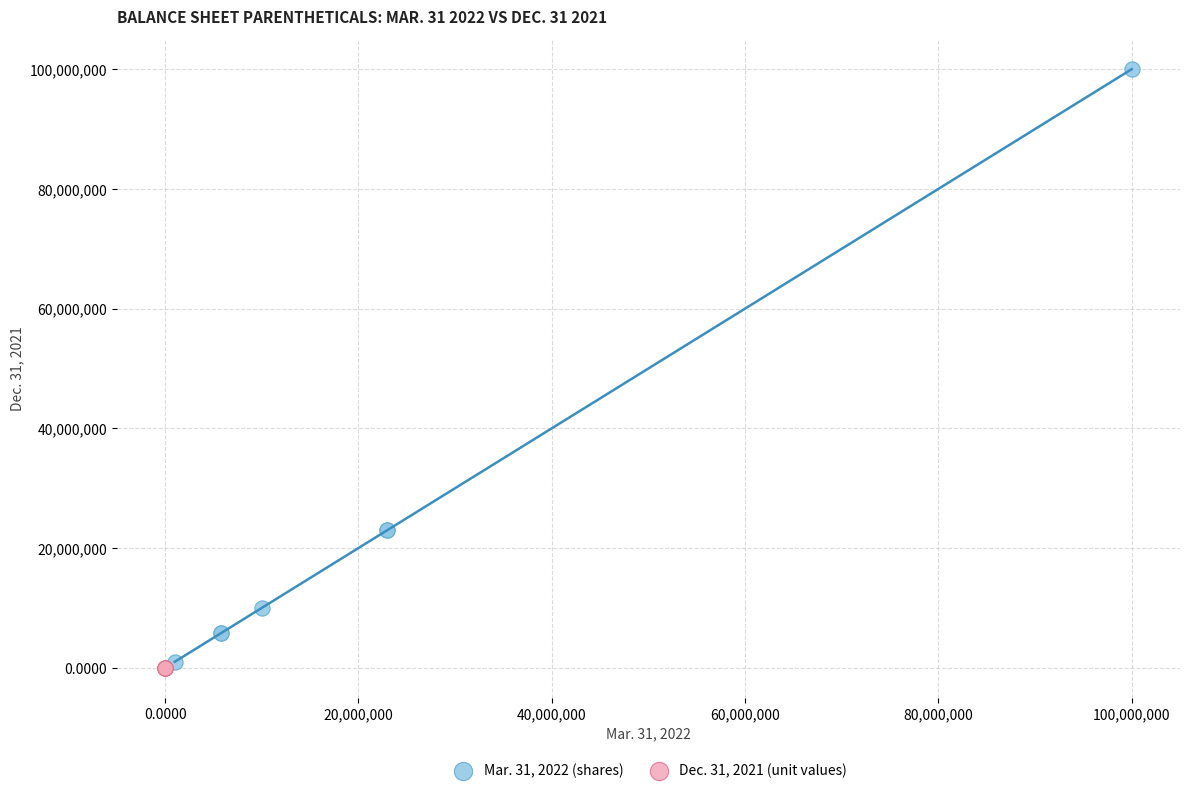

Which series has the widest spread of Y values?

Mar. 31, 2022 (shares)